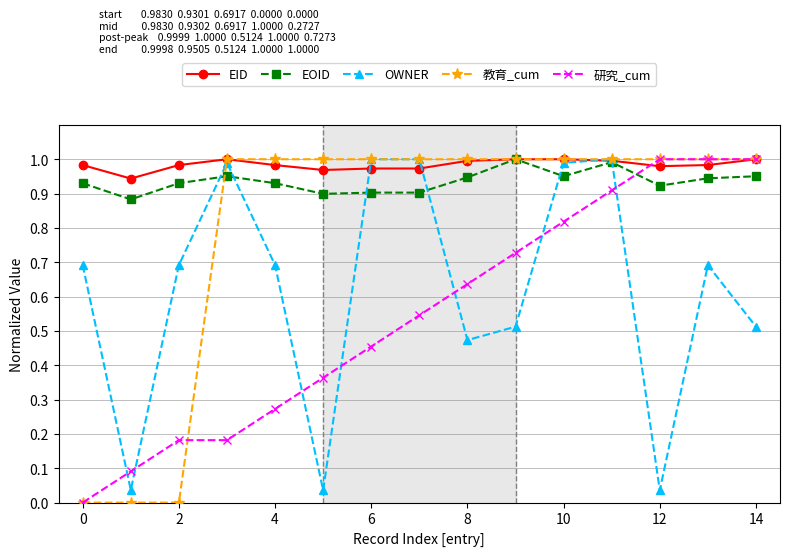

How many lines are shown in the chart?

5